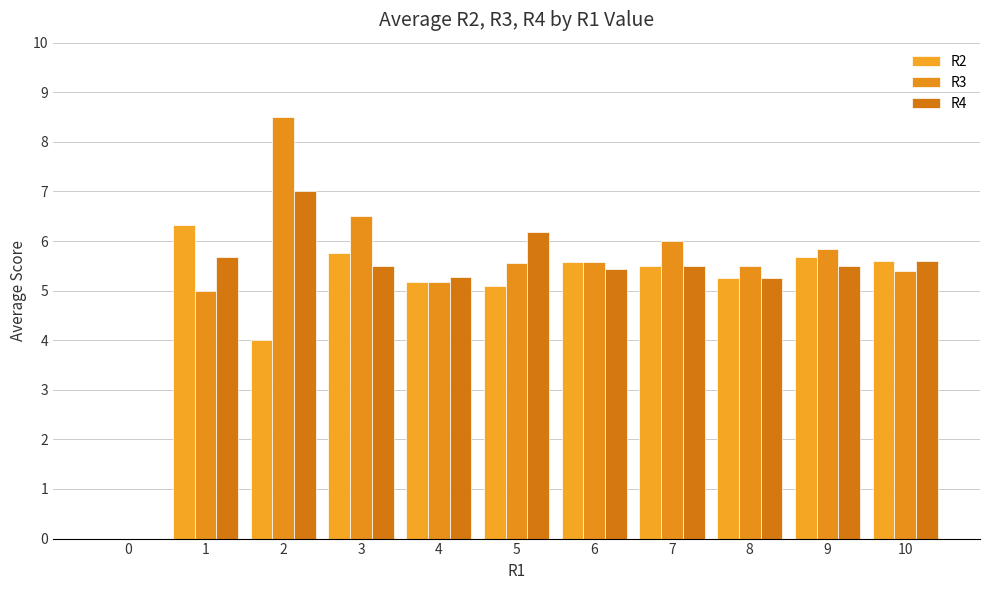

Reading left to right, extract all data points from this chart.

R2: 0=0.0	1=6.3	2=4.0	3=5.8	4=5.2	5=5.1	6=5.6	7=5.5	8=5.2	9=5.7	10=5.6
R3: 0=0.0	1=5.0	2=8.5	3=6.5	4=5.2	5=5.5	6=5.6	7=6.0	8=5.5	9=5.8	10=5.4
R4: 0=0.0	1=5.7	2=7.0	3=5.5	4=5.3	5=6.2	6=5.4	7=5.5	8=5.2	9=5.5	10=5.6